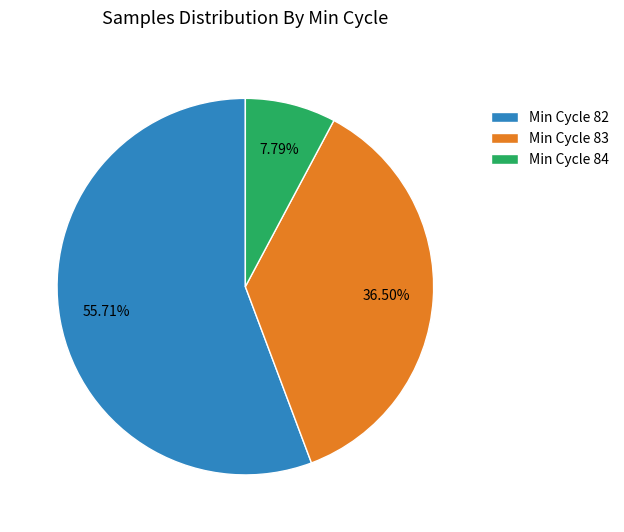

Combined, do Min Cycle 84 and Min Cycle 83 account for over 50%?

No